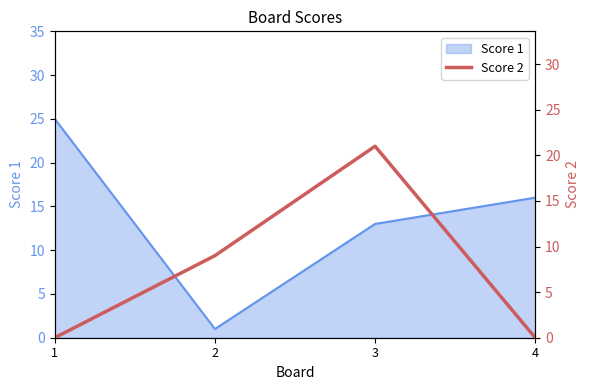

At which category does the chart reach its minimum across all series?

1